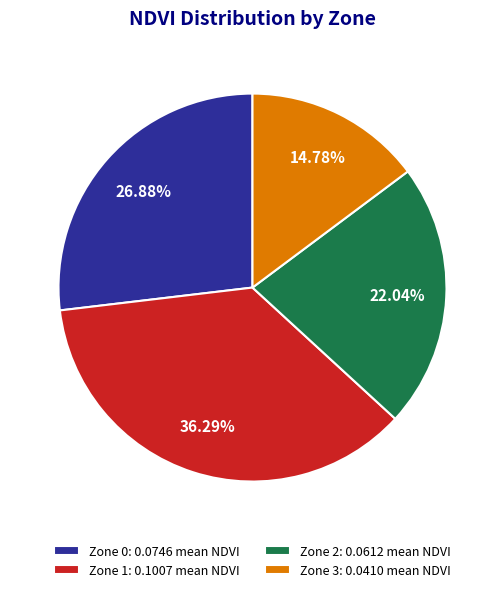

Is there any slice that represents more than half of the pie?

No